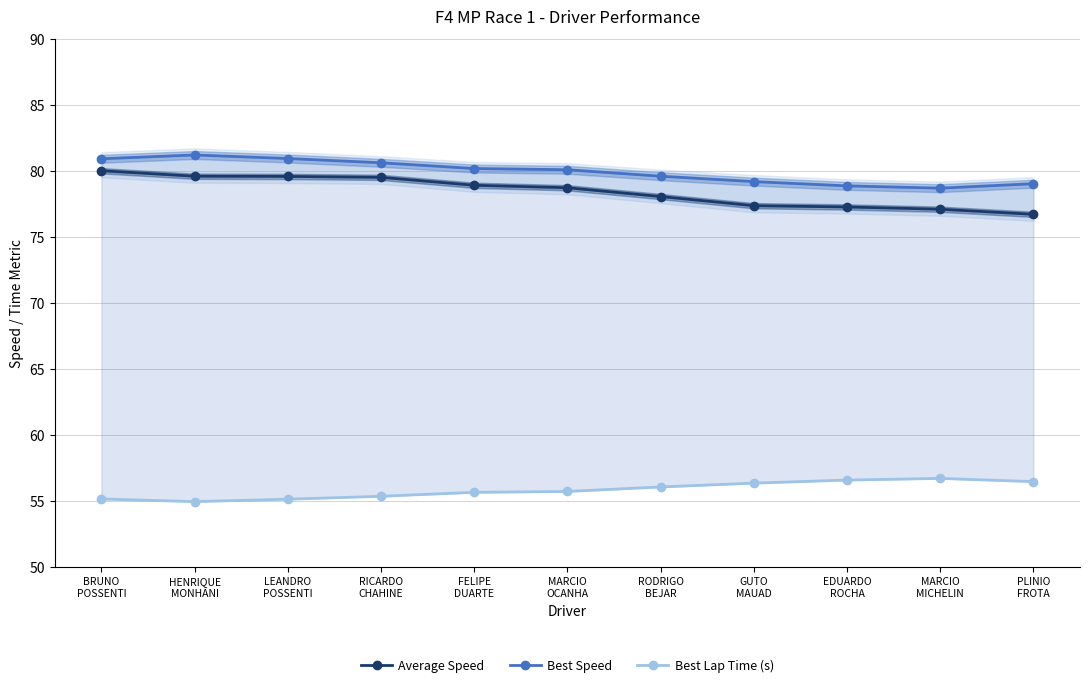

How many data points in Best Lap Time (s) are less than 55?

1